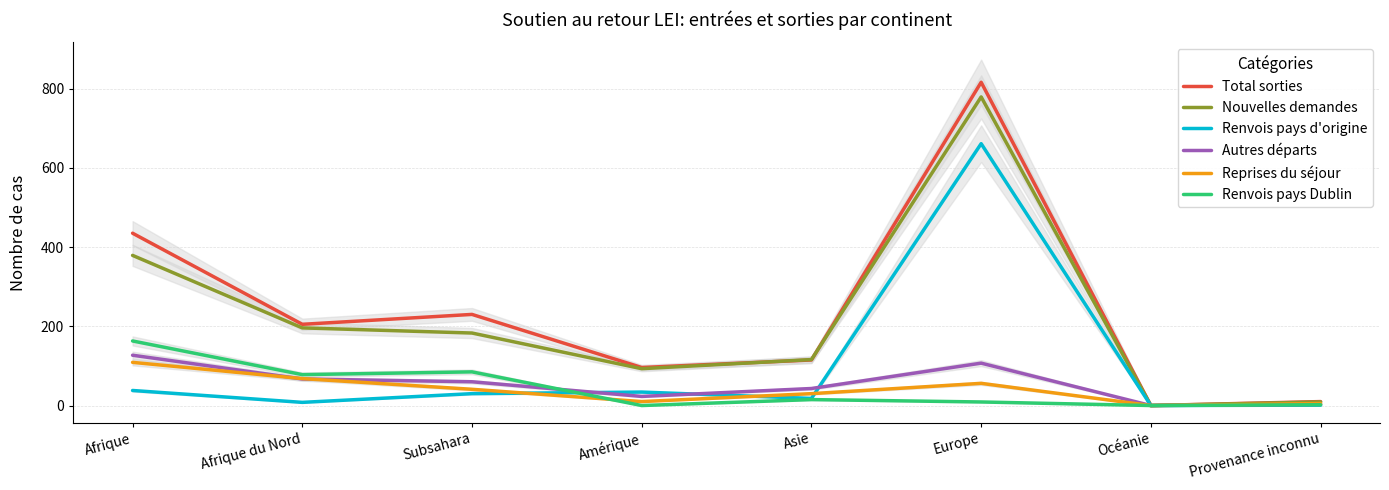

List the series in order of their peak value, highest first.

Total sorties, Nouvelles demandes, Renvois pays d'origine, Renvois pays Dublin, Autres départs, Reprises du séjour